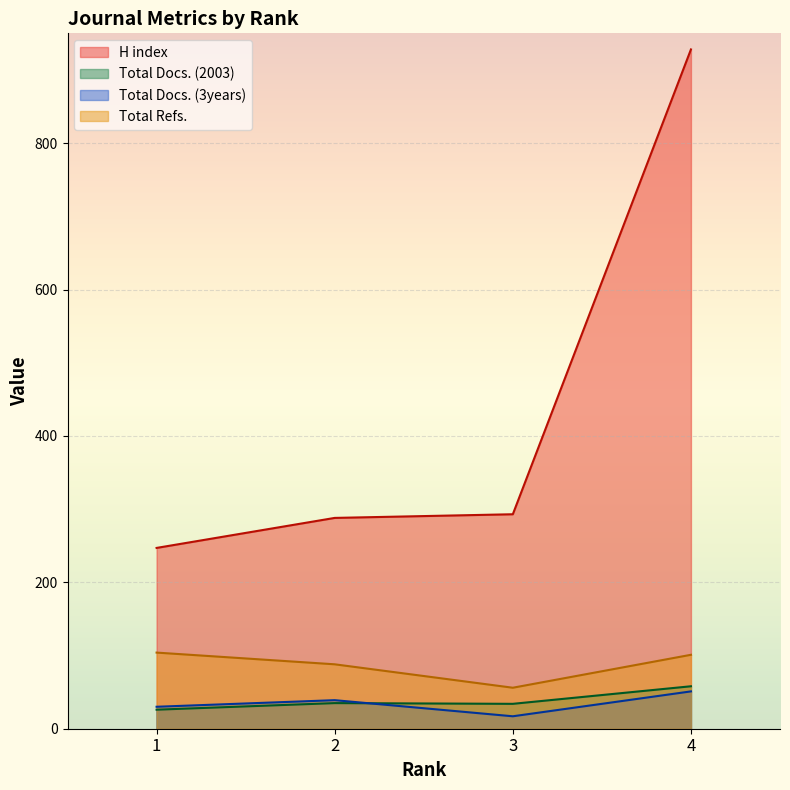

Rank the categories by Total Refs. value from lowest to highest.

3, 2, 4, 1